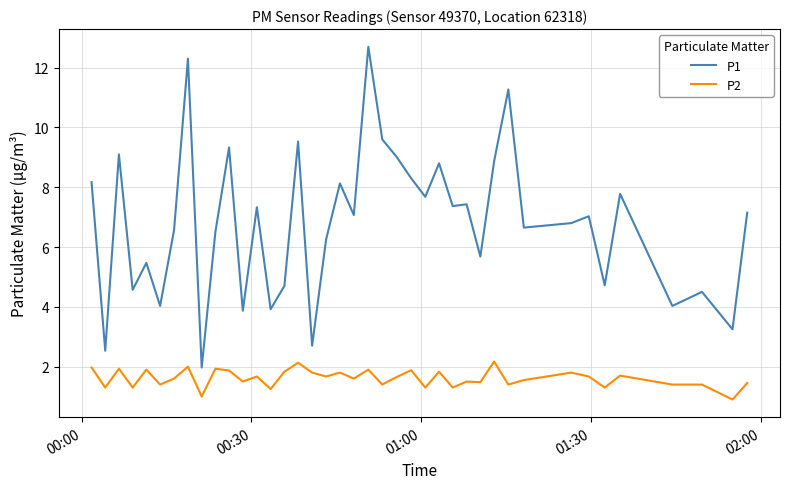

What is the difference between the maximum and minimum values in the P1 series?

10.7